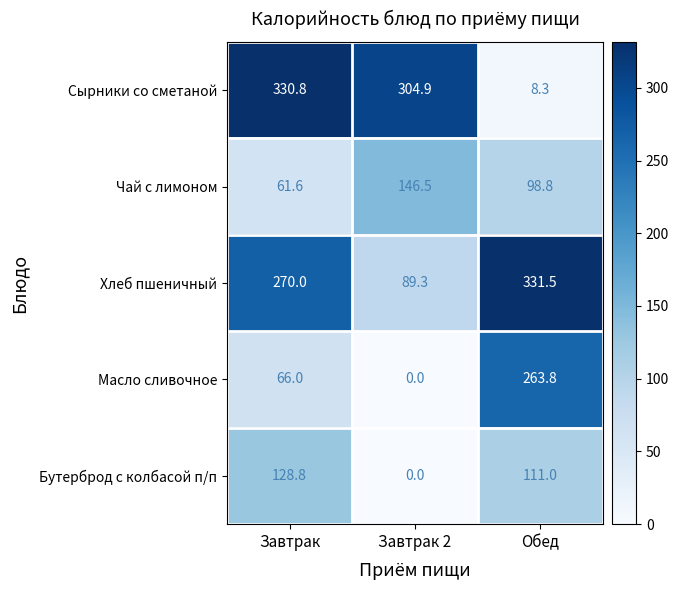

Which label corresponds to the smallest value in the chart?

Завтрак 2